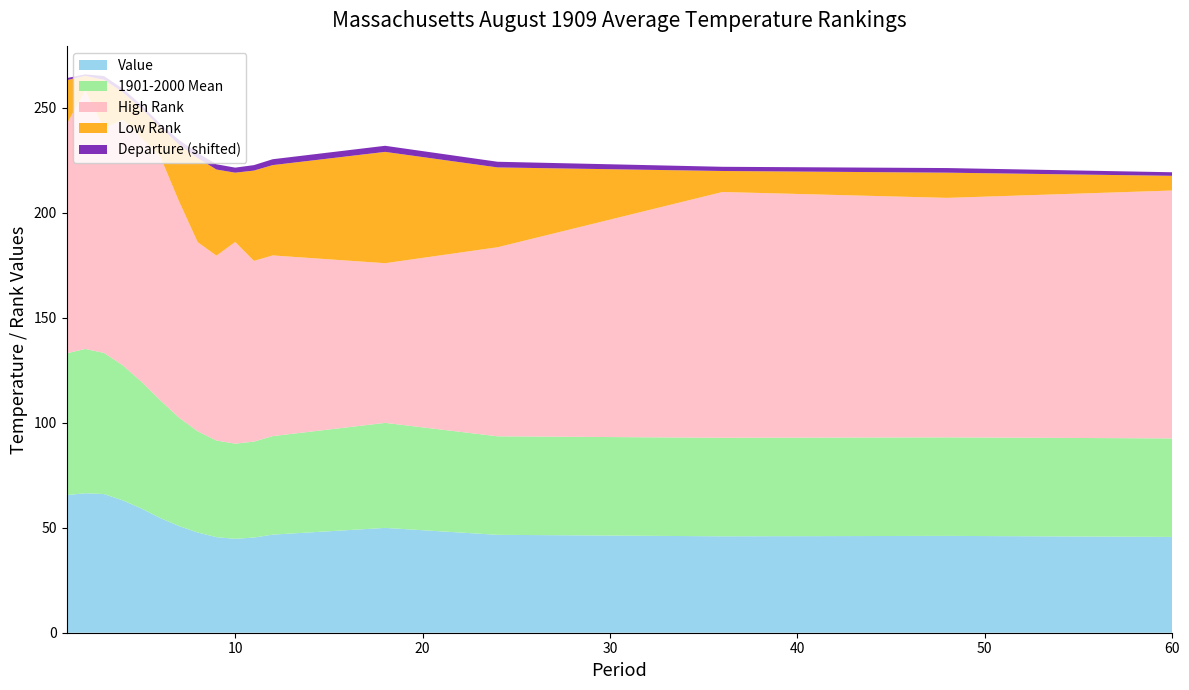

Reading left to right, what are all the values shown in this chart?

Value: 1=65.5	2=66.4	3=66.0	4=63.0	5=59.1	6=54.6	7=50.8	8=47.7	9=45.5	10=44.7	11=45.3	12=46.7	18=49.9	24=46.6	36=45.9	48=46.1	60=45.6
1901-2000 Mean: 1=67.5	2=68.7	3=67.2	4=64.3	5=60.4	6=56.1	7=51.6	8=48.2	9=46.0	10=45.3	11=45.7	12=46.9	18=50.0	24=46.9	36=46.9	48=46.9	60=46.9
Low Rank: 1=21.0	2=7.0	3=23.0	4=13.0	5=14.0	6=14.0	7=27.0	8=40.0	9=41.0	10=33.0	11=43.0	12=43.0	18=53.0	24=38.0	36=10.0	48=12.0	60=7.0
Departure: 1=-2.0	2=-2.3	3=-1.2	4=-1.3	5=-1.3	6=-1.5	7=-0.8	8=-0.5	9=-0.5	10=-0.6	11=-0.4	12=-0.2	18=-0.1	24=-0.3	36=-1.0	48=-0.8	60=-1.3
High Rank: 1=109.0	2=123.0	3=107.0	4=117.0	5=116.0	6=116.0	7=103.0	8=90.0	9=88.0	10=96.0	11=86.0	12=86.0	18=76.0	24=90.0	36=117.0	48=114.0	60=118.0